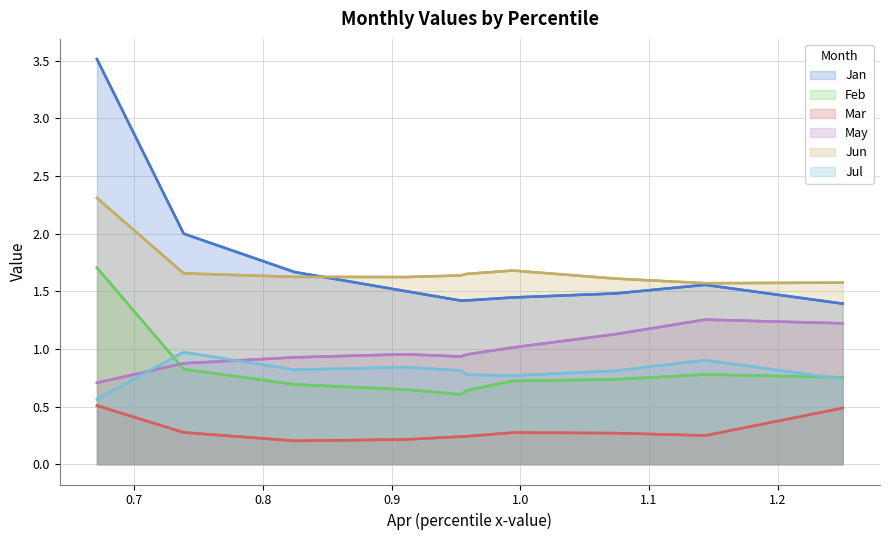

Where is Mar nearest to the value 0?

0.8